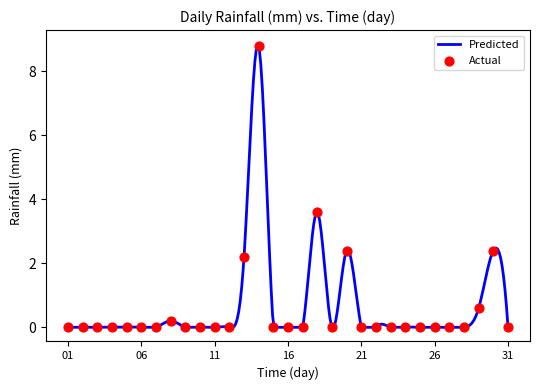

Between 2018-03-26 and 2018-03-05, which is larger?

2018-03-26